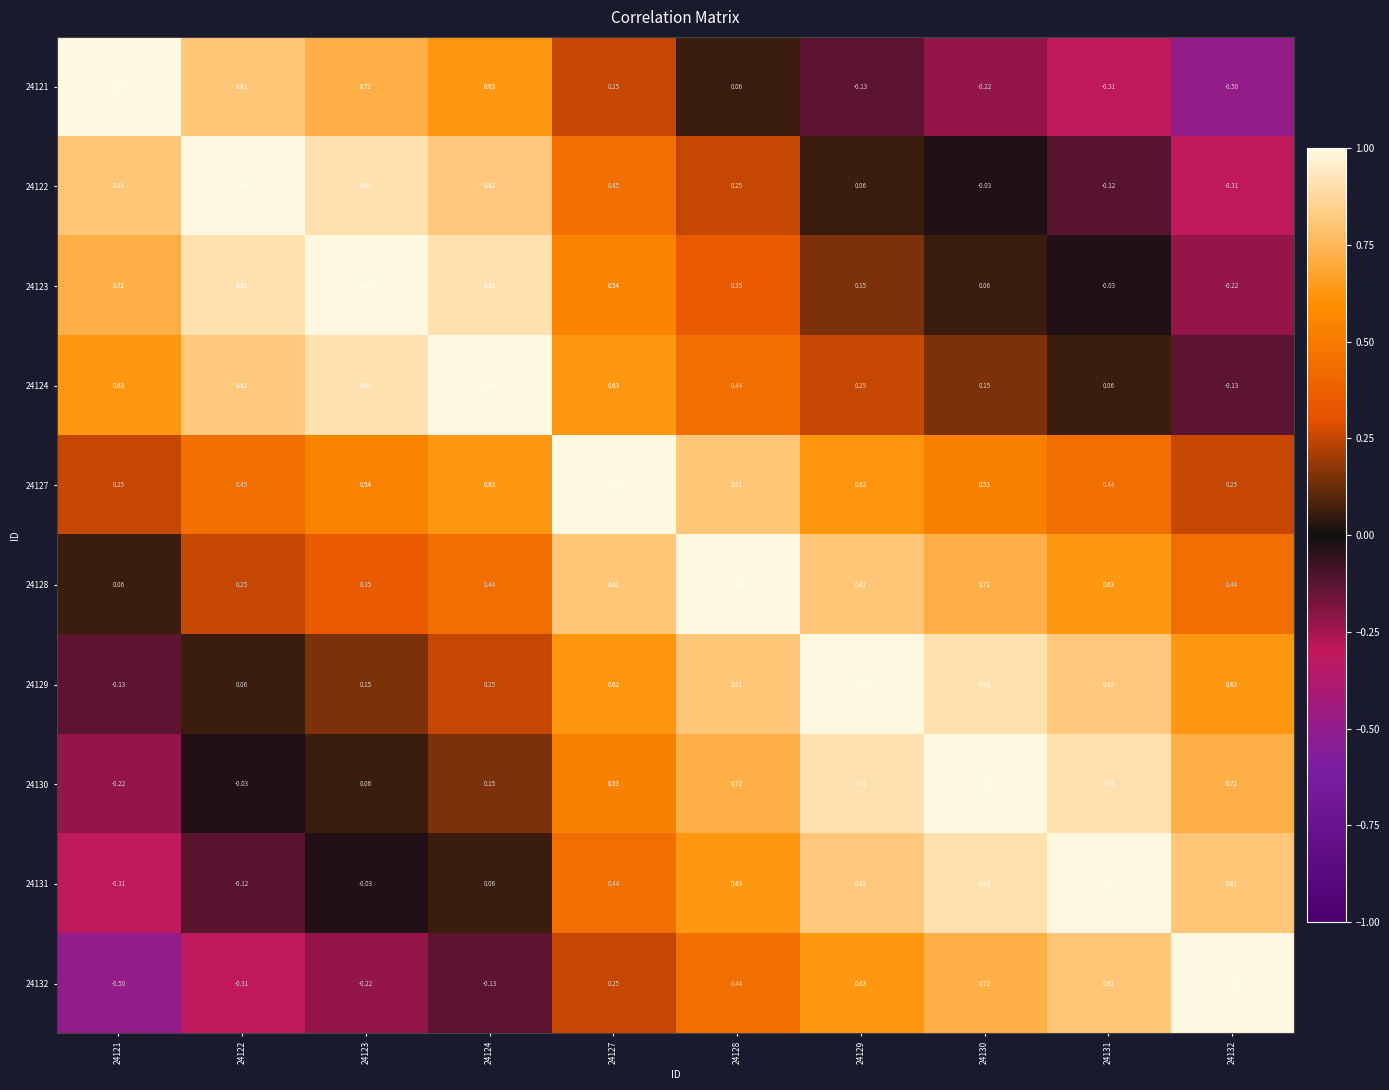

Is the value of 24132 at 24124 greater than the value of 24127 at 24122?

No